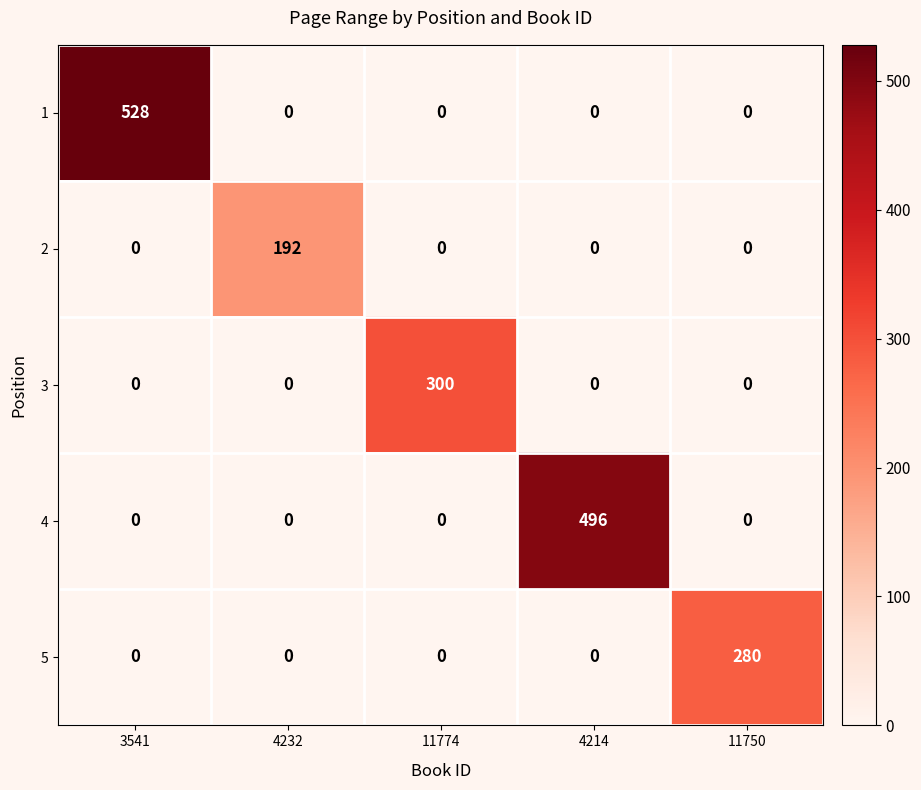

Which series has the largest total across all categories?

1